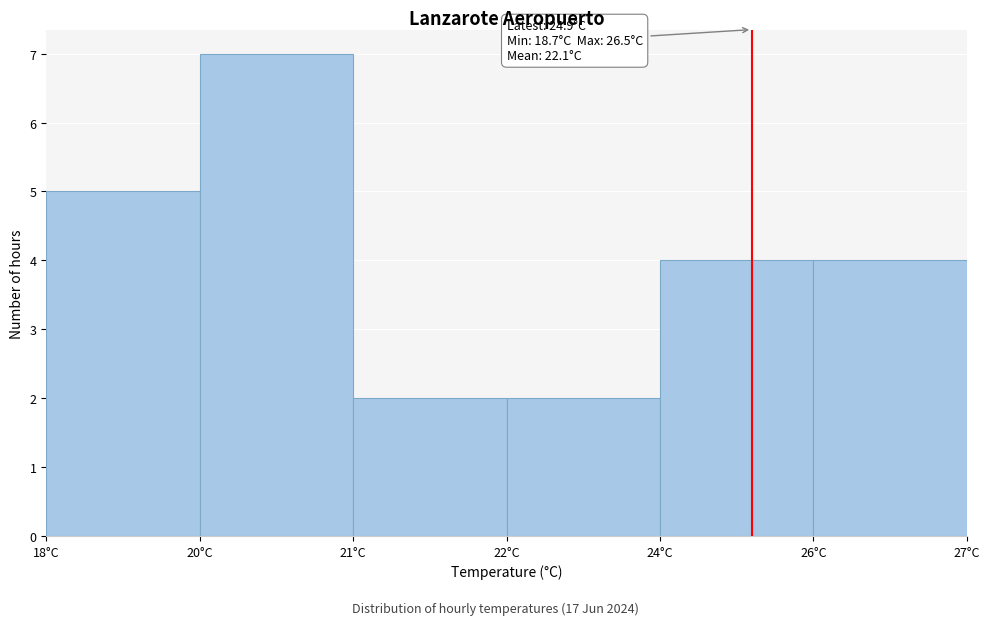

Reading left to right, list all the values displayed in this chart.

5	7	2	2	4	4